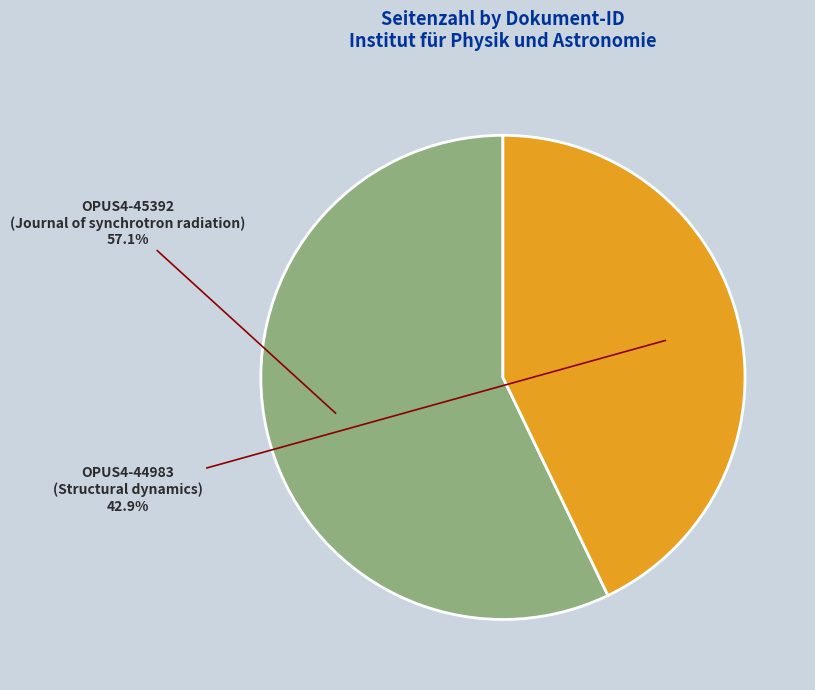

Which category has the biggest portion of the pie?

OPUS4-45392